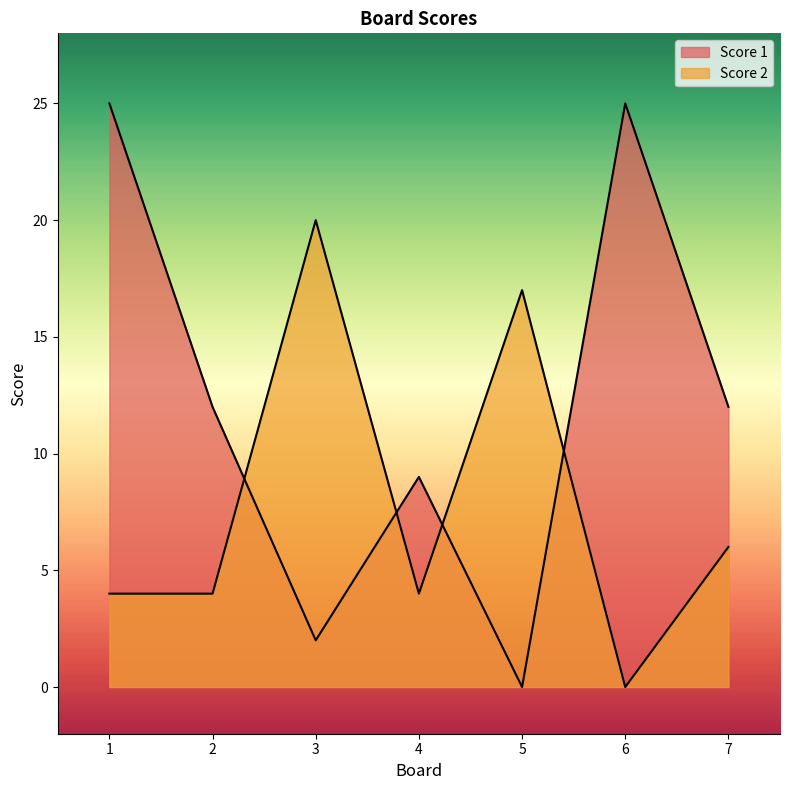

Is the value of Score 1 at 5 greater than the value of Score 2 at 1?

No